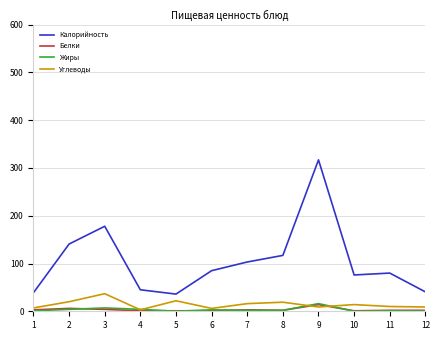

What is the difference between the maximum and minimum values in the Калорийность series?

281.0